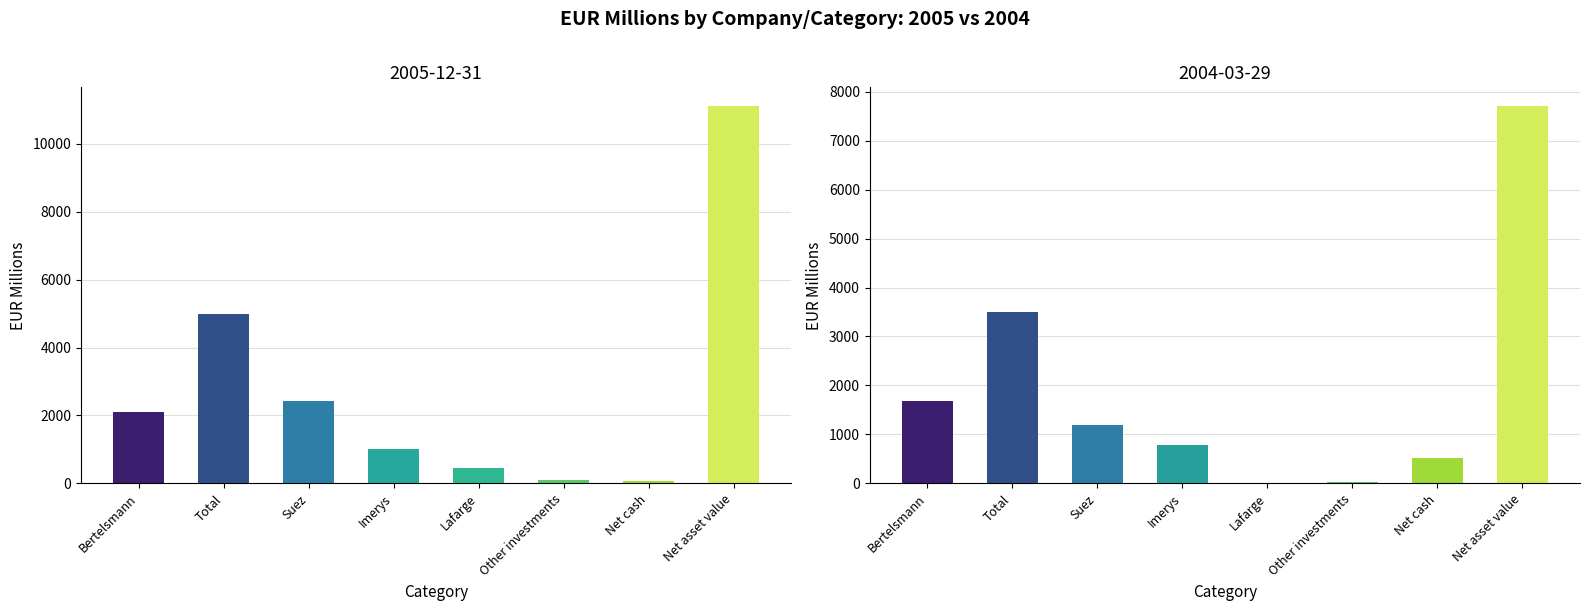

What is the label of the 1st bar from the left?

Bertelsmann